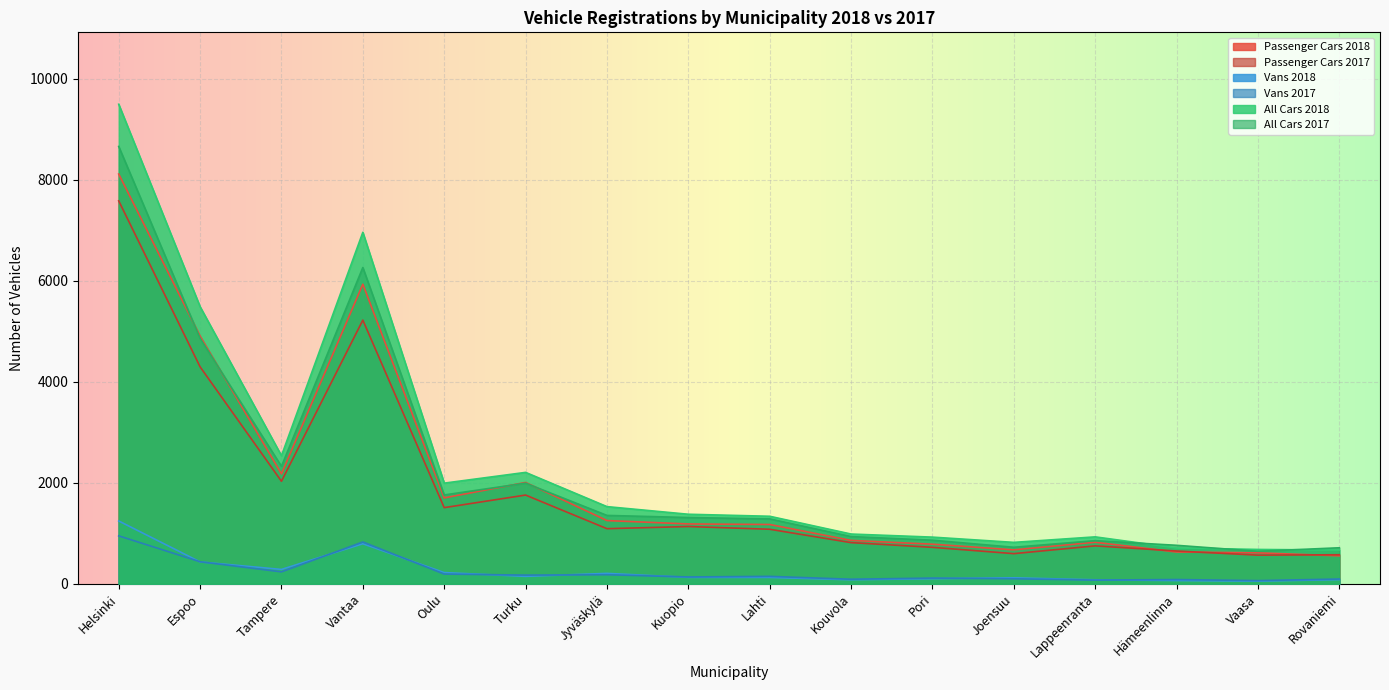

What is the difference between the All Cars 2017 values at Jyväskylä and Turku?

639